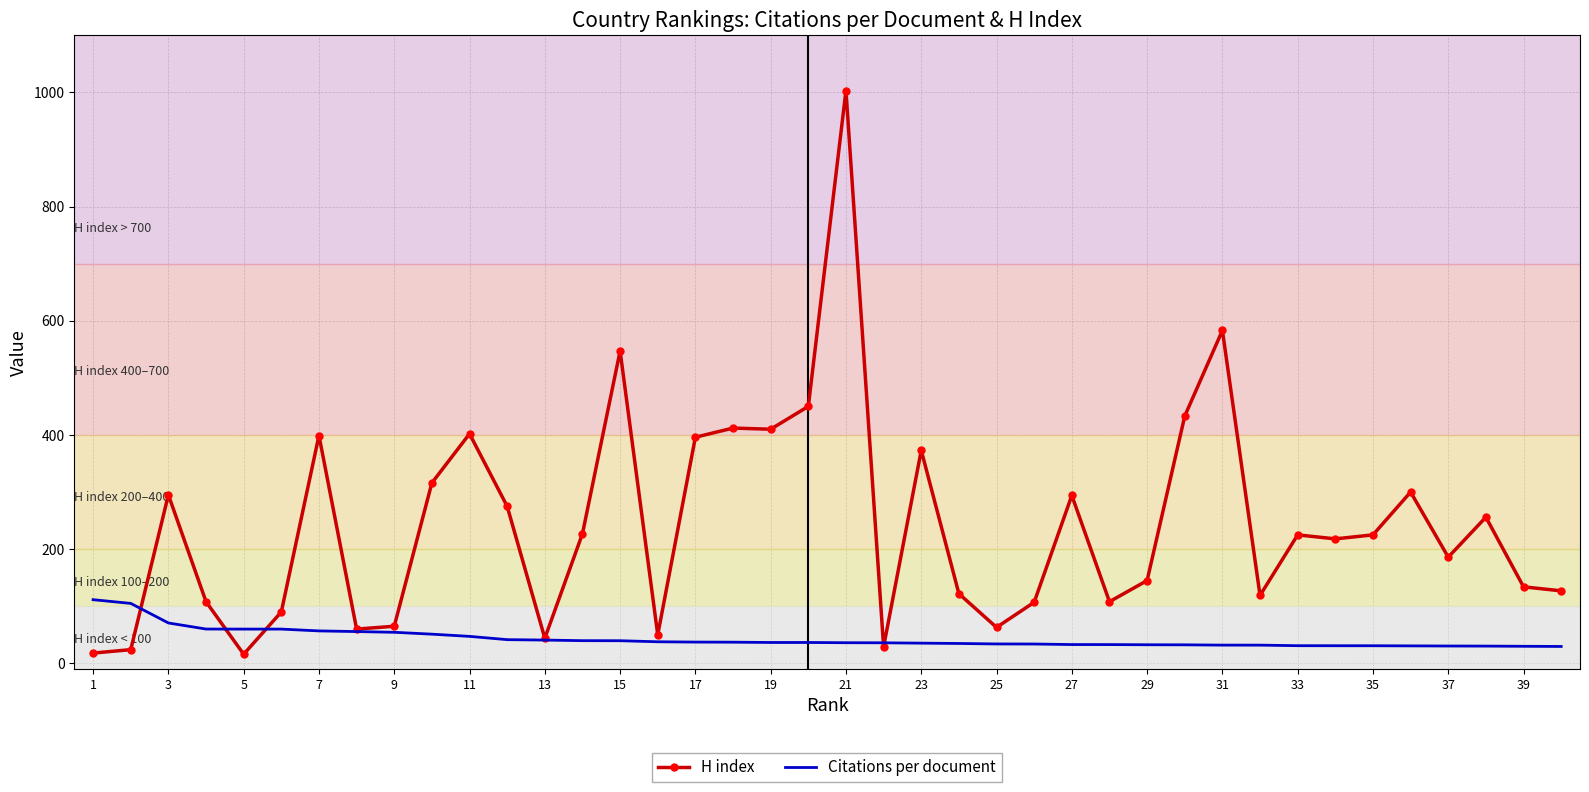

Which series ends up on top after the final intersection of H index and Citations per document?

H index